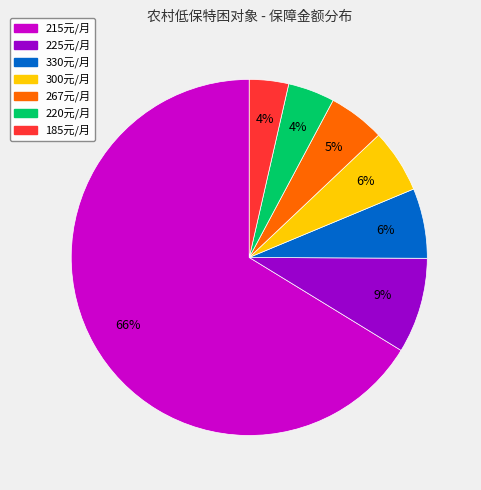

Does any single category account for the majority?

Yes